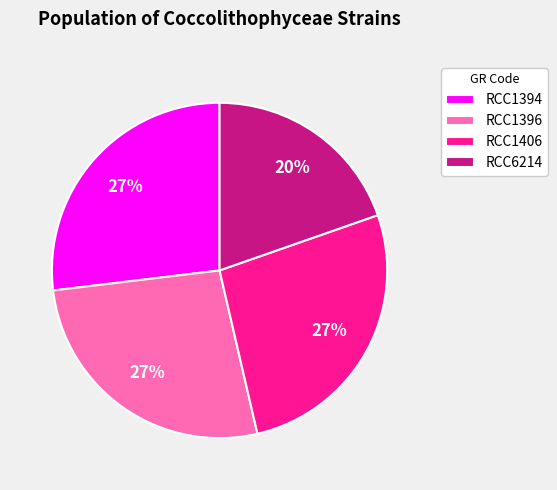

Which category has the smallest portion of the pie?

RCC6214